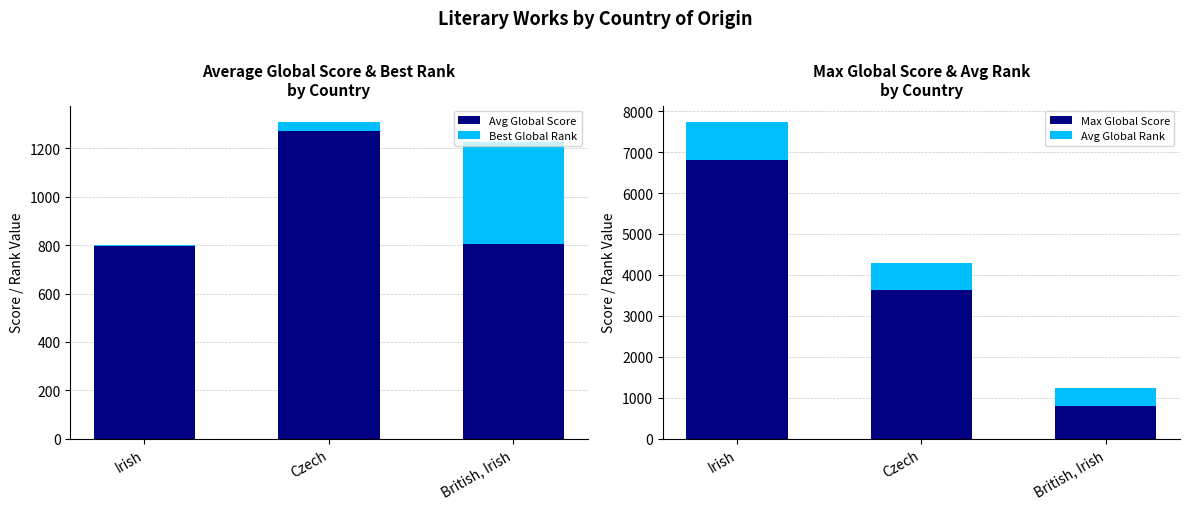

What is the greatest value displayed?

6817.0